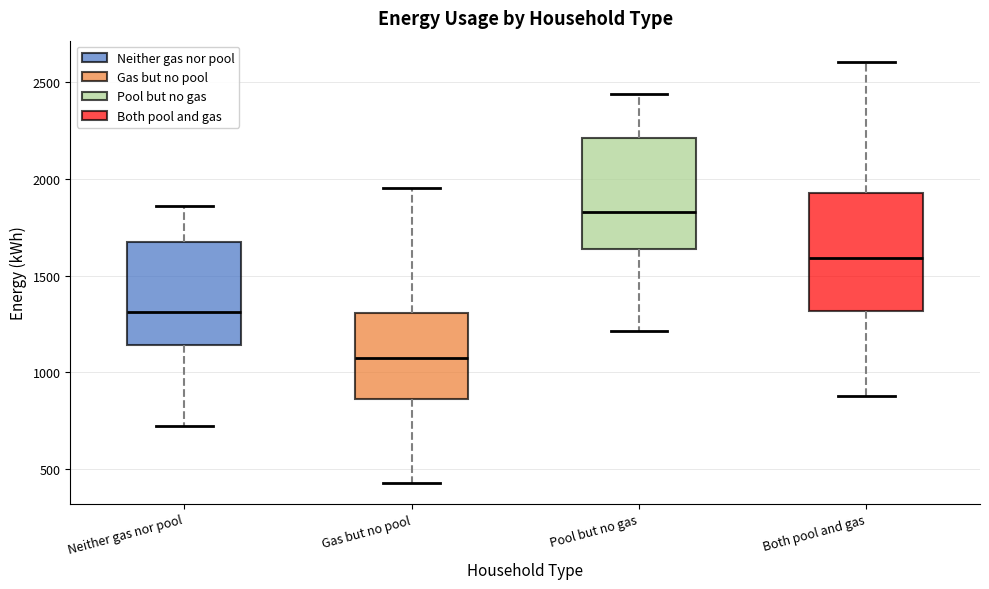

Reading left to right, read every box against the y-axis: the position of its median line, the range the box covers, and the ends of its whiskers. The values are not printed on the chart, so give them approximately, as read against the axis.

Neither gas nor pool: median 1300, box 1150 to 1700, whiskers 700 to 1850
Gas but no pool: median 1050, box 850 to 1300, whiskers 450 to 1950
Pool but no gas: median 1850, box 1650 to 2200, whiskers 1200 to 2450
Both pool and gas: median 1600, box 1300 to 1950, whiskers 900 to 2600